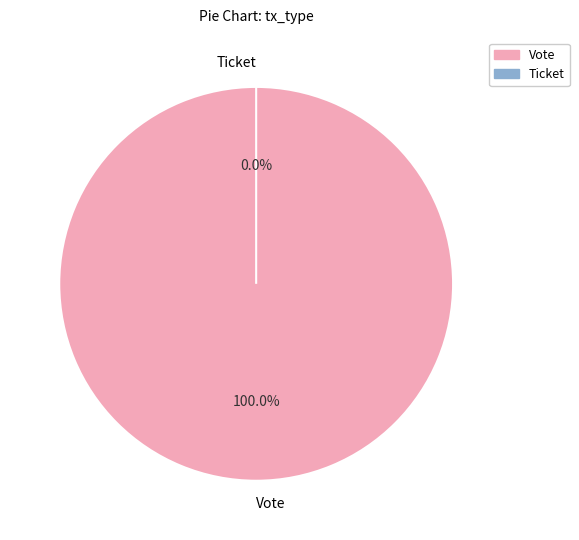

What is the largest slice in the pie chart?

Vote